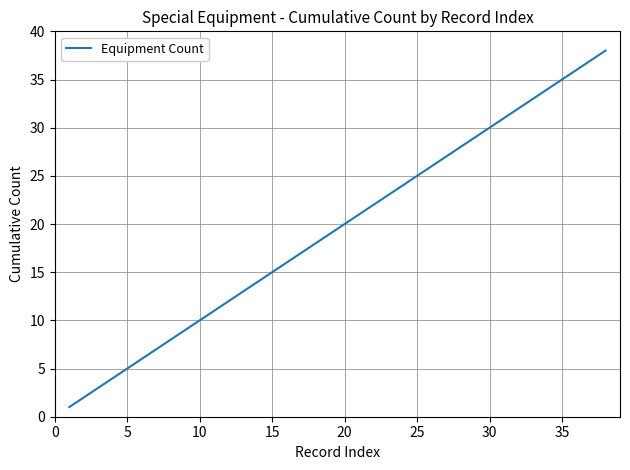

How many lines are shown in the chart?

1